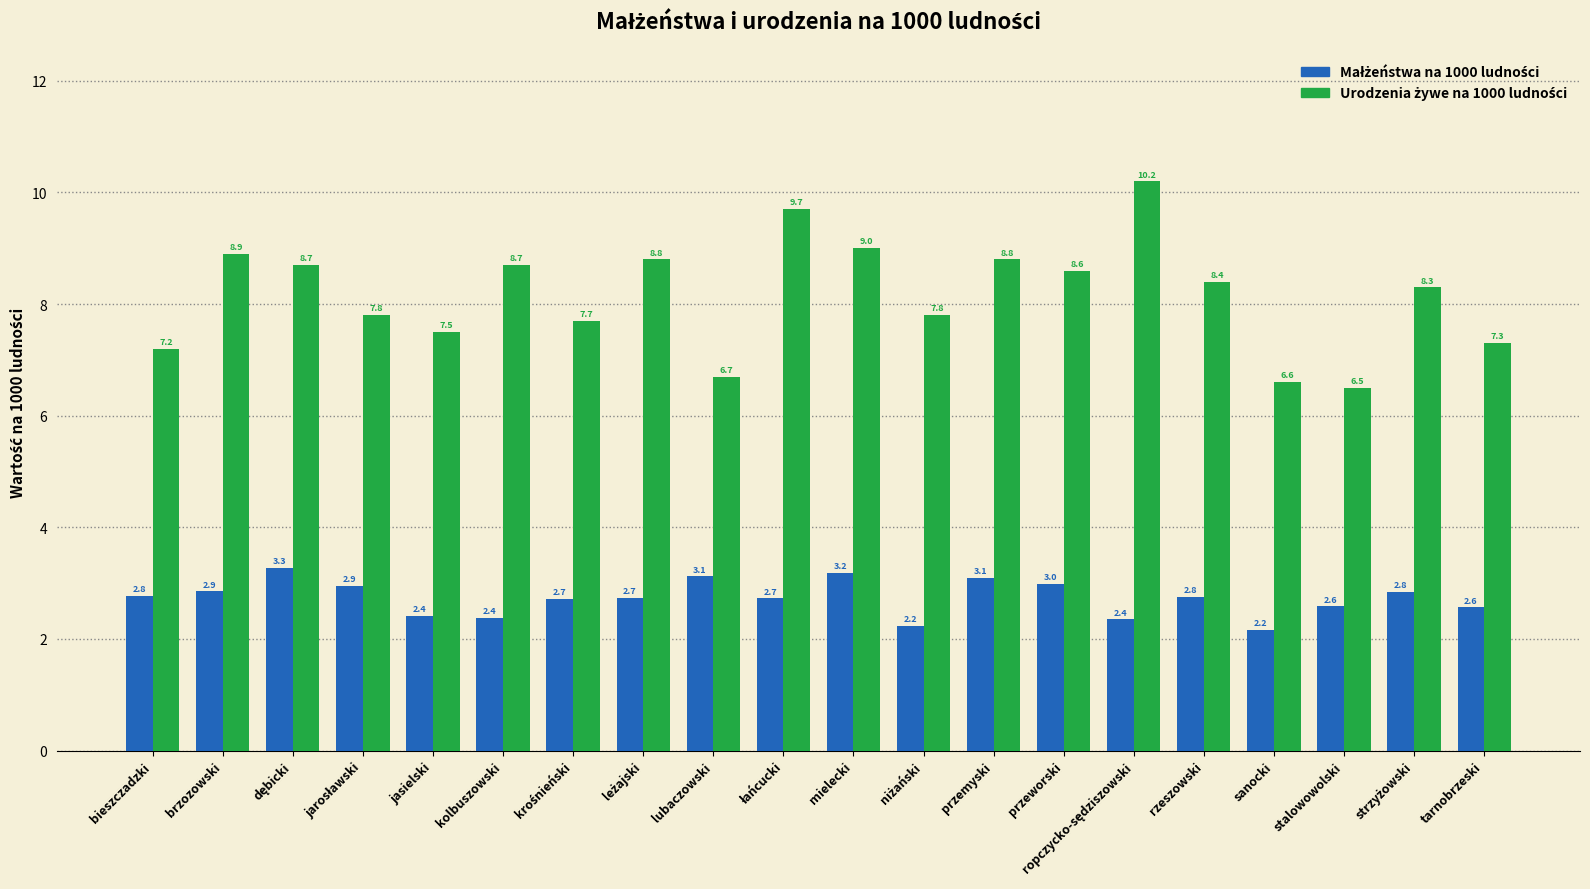

What is the difference between the highest and lowest values at bieszczadzki?

4.4